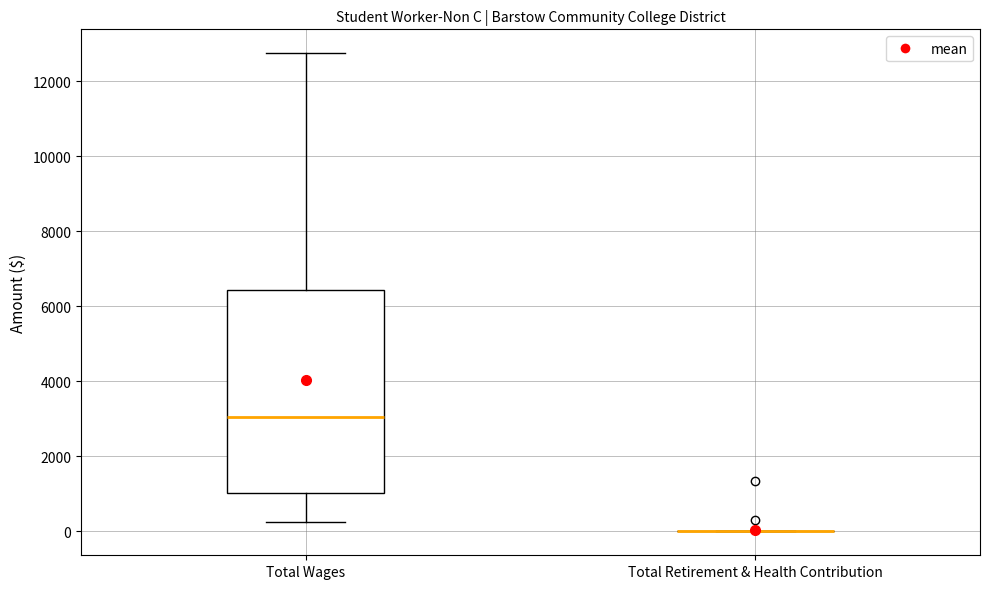

Where does the upper whisker of the box for Total Wages end on the y-axis? The values are not printed on the chart, so give them approximately, as read against the axis.

12800